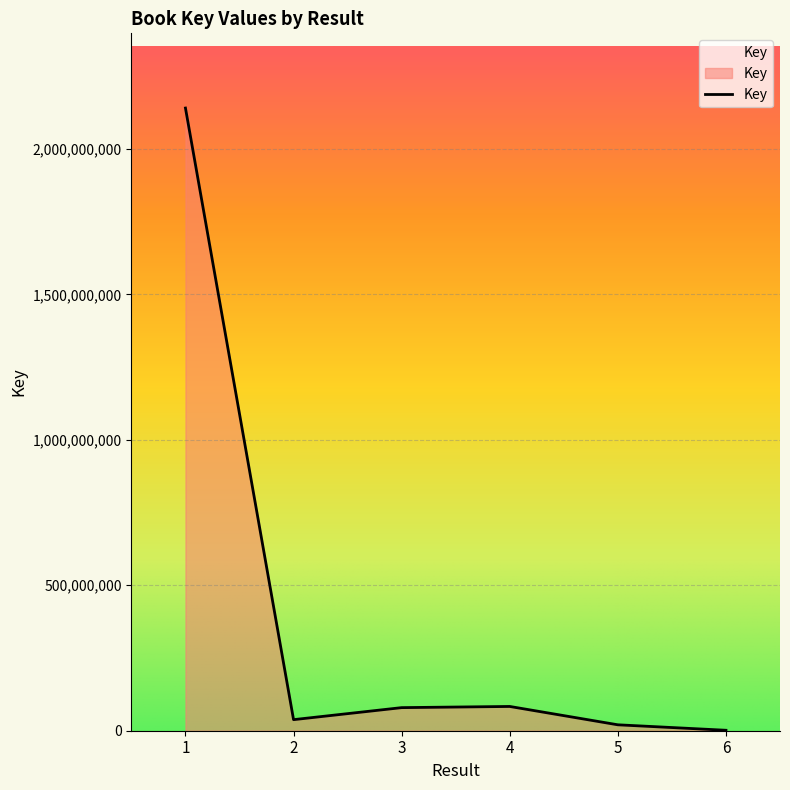

How many lines are shown in the chart?

1